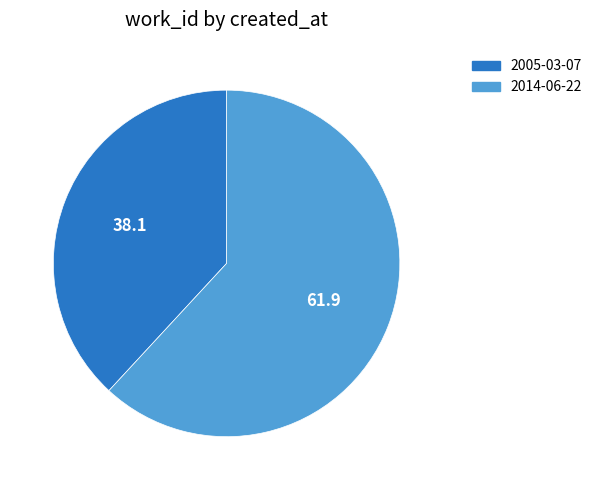

How many slices are in this pie chart?

2